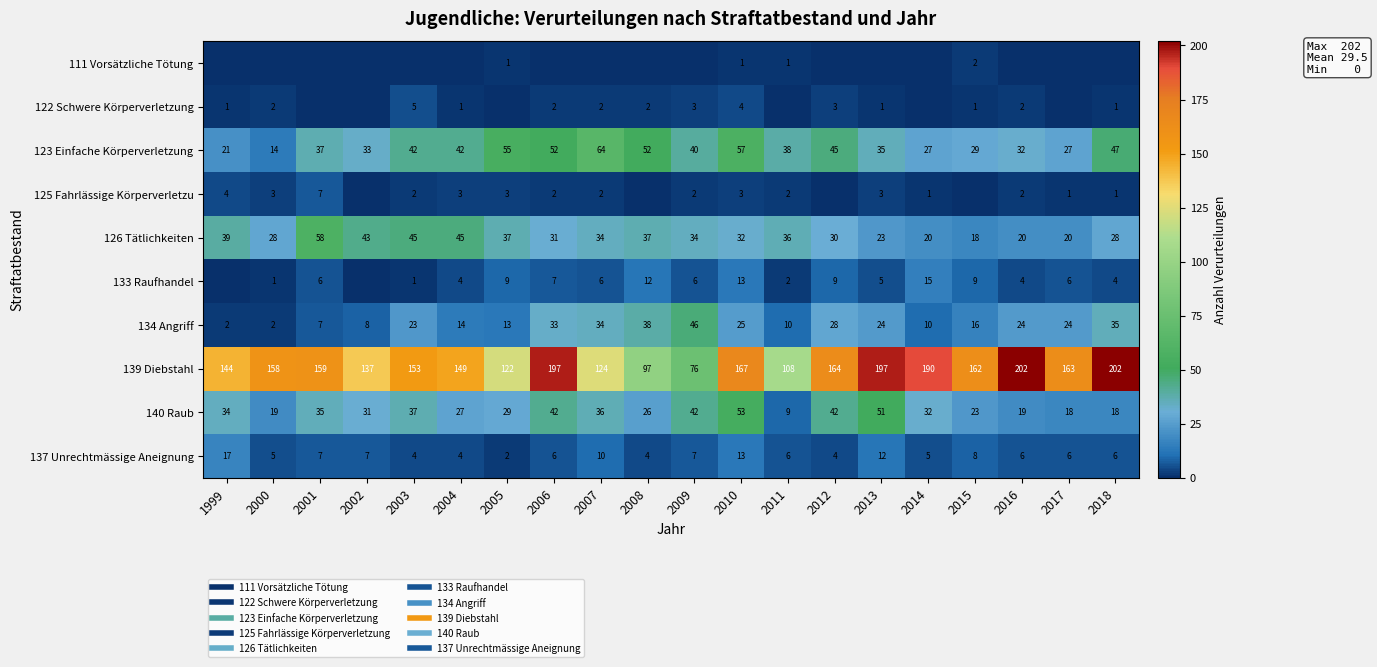

The 137 Unrechtmässige Aneignung series shows 4 at 2003. True or false?

True